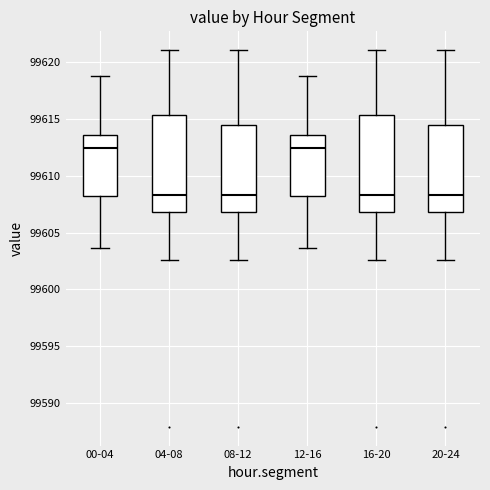

Where is the upper edge of the box for 08-12 on the y-axis? The values are not printed on the chart, so give them approximately, as read against the axis.

99614.5